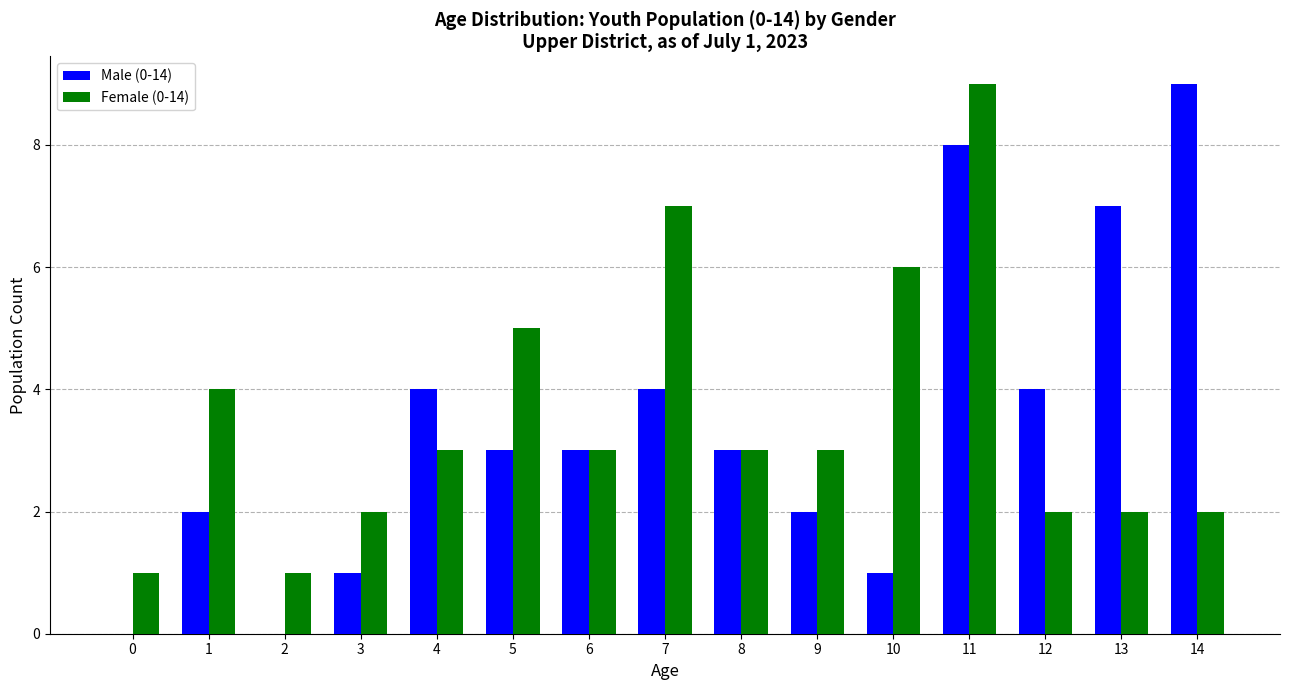

What is the difference between the Male (0-14) values at 7 and 13?

3